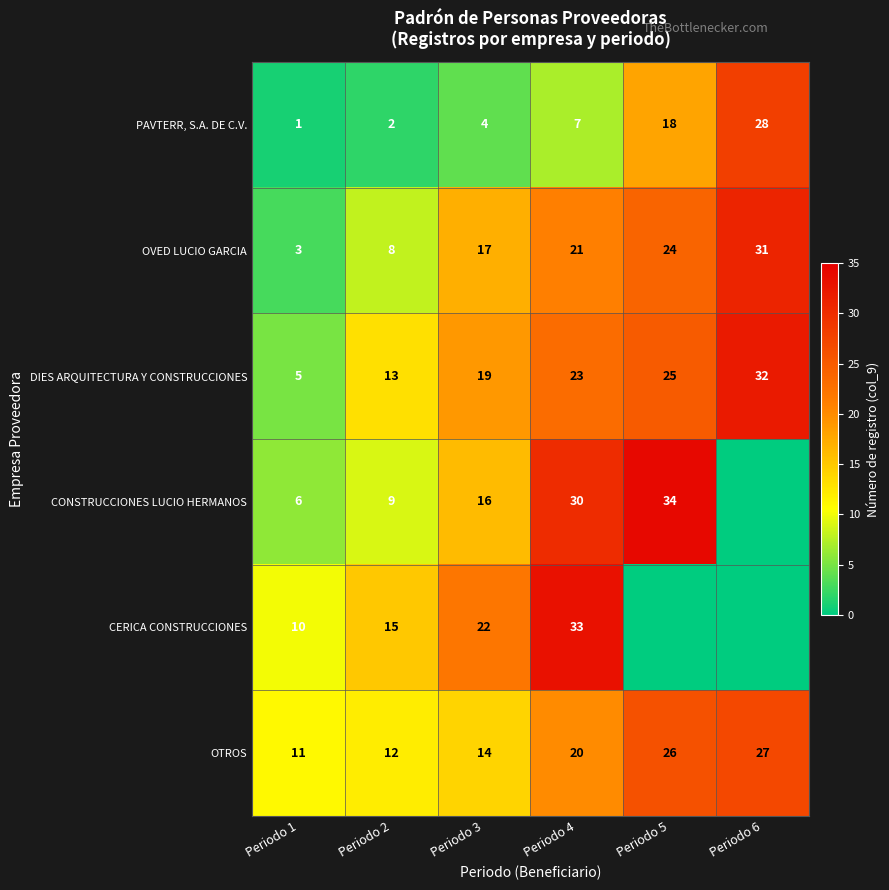

What is the highest value of the OTROS series?

27